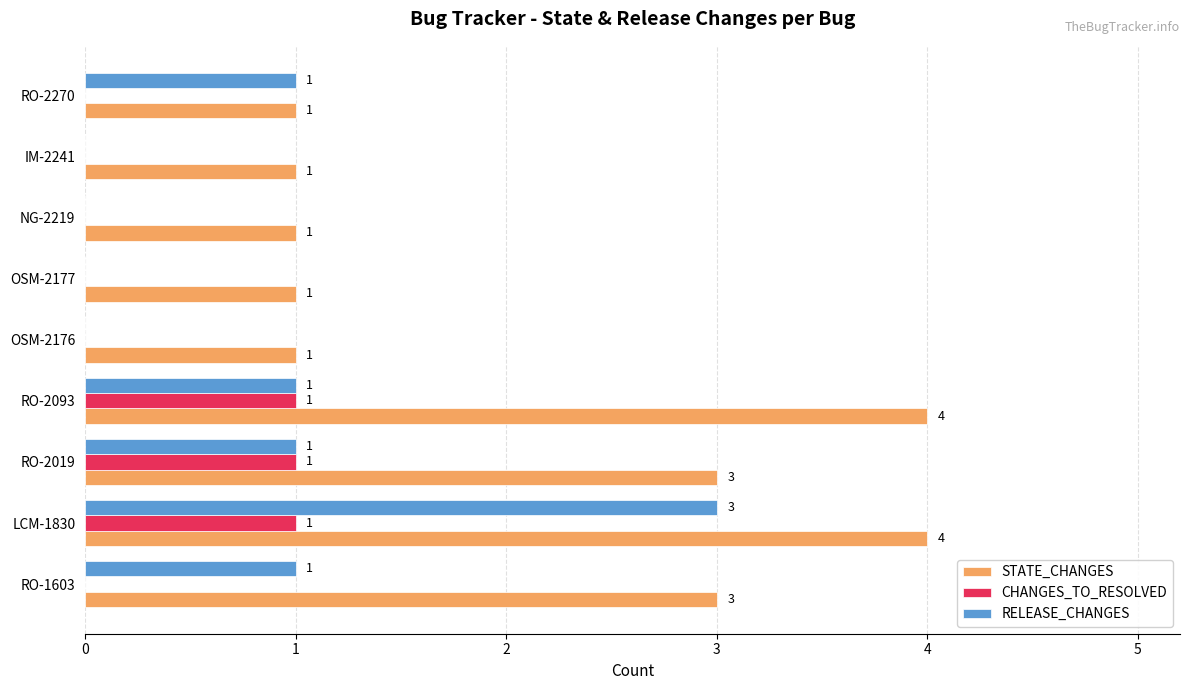

What is the sum of all CHANGES_TO_RESOLVED values?

3